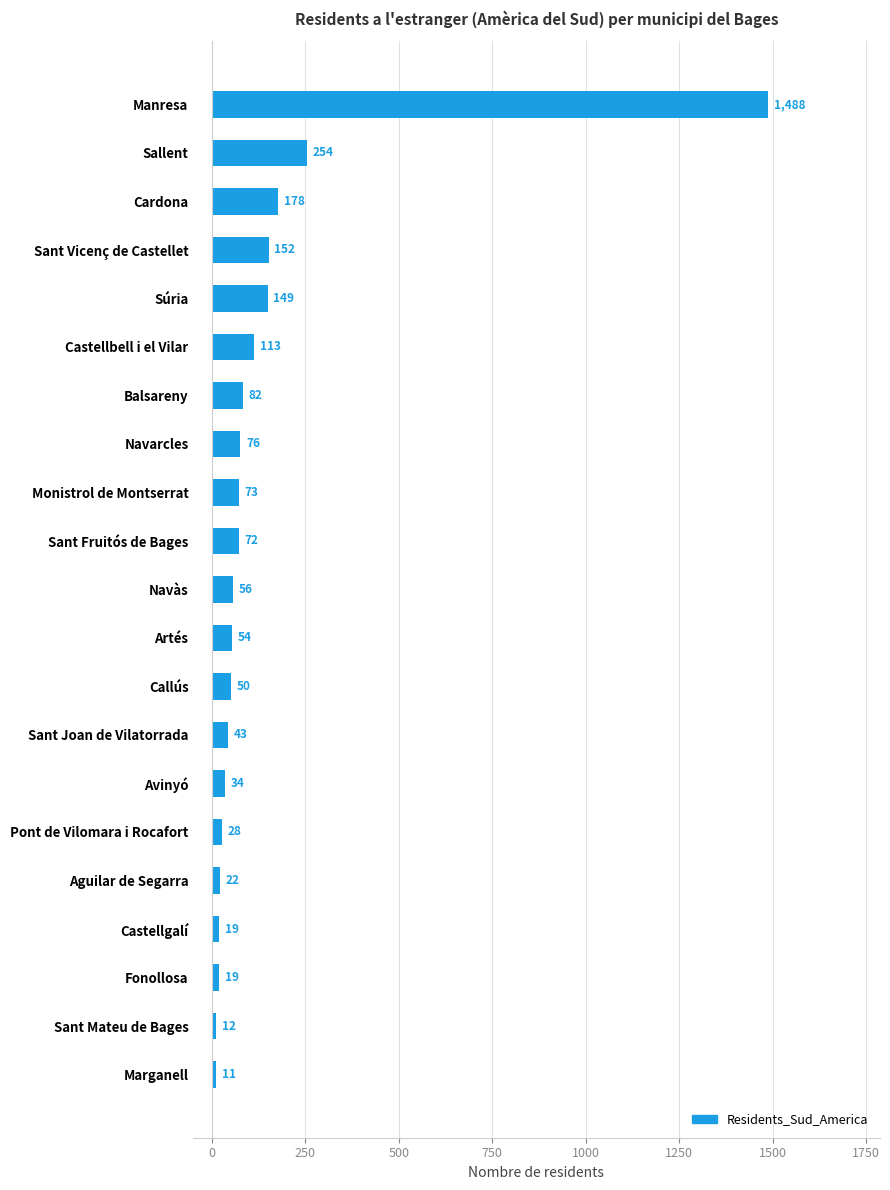

What is the change in value from Sant Vicenç de Castellet to Navarcles?

-76